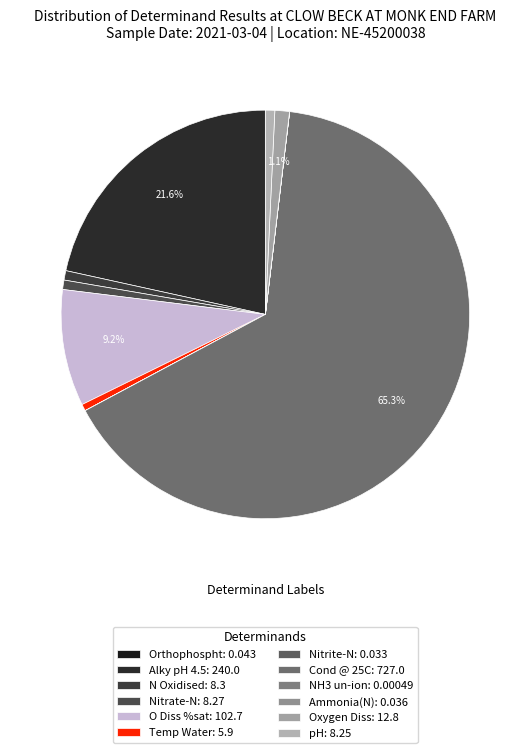

To the nearest percent, what is the combined percentage of Ammonia(N) and Alky pH 4.5?

22%